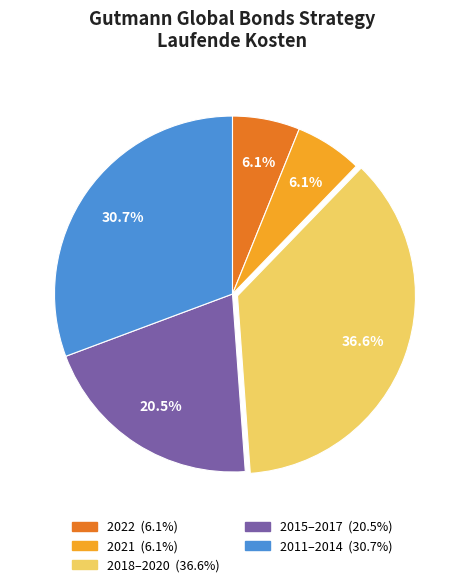

Does any single category account for the majority?

No